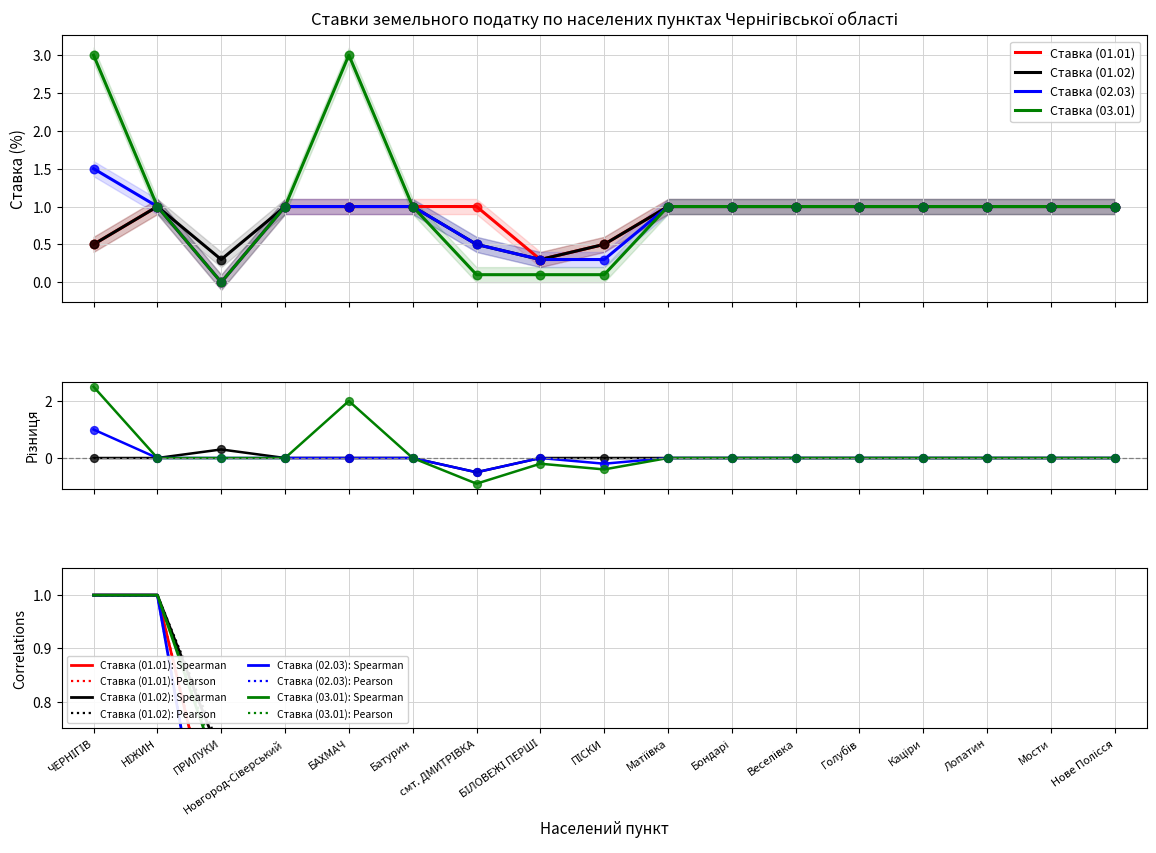

At how many categories does at least one series exceed 2?

2